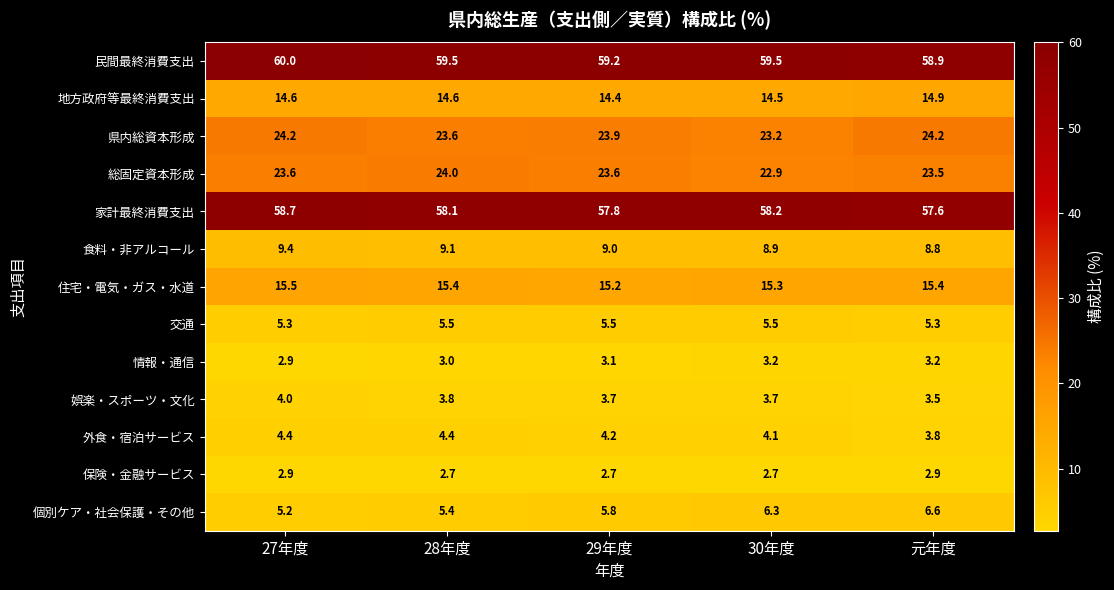

What is the total value across all series at 28年度?

229.1